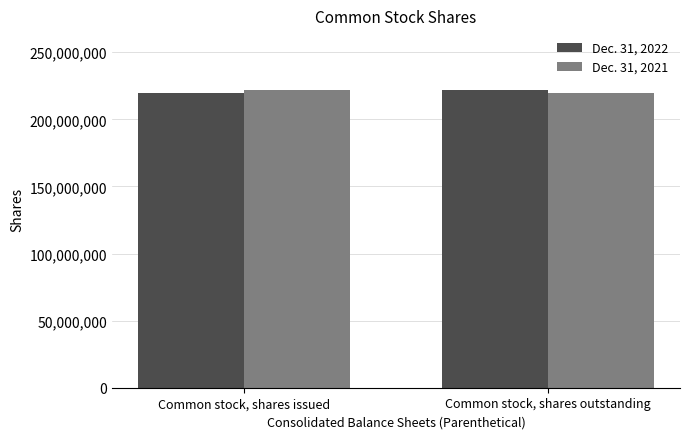

What is the spread (max minus min) of values at Common stock, shares outstanding?

2256972